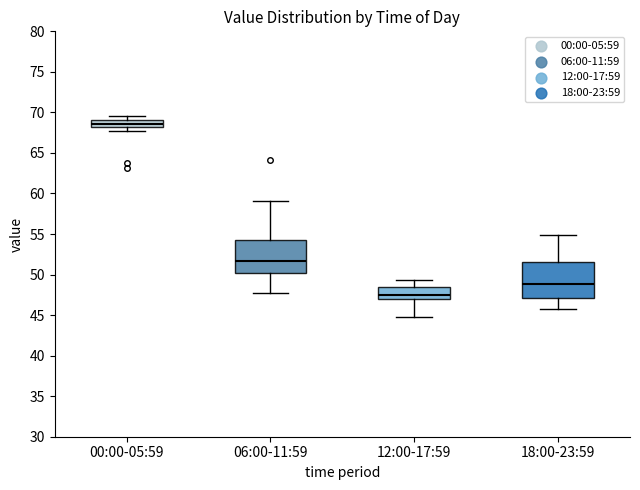

Reading left to right, read every box against the y-axis: the position of its median line, the range the box covers, and the ends of its whiskers. The values are not printed on the chart, so give them approximately, as read against the axis.

00:00-05:59: median 68.5, box 68.0 to 69.0, whiskers 67.5 to 69.5
06:00-11:59: median 51.5, box 50.0 to 54.5, whiskers 47.5 to 59.0
12:00-17:59: median 47.5, box 47.0 to 48.5, whiskers 45.0 to 49.5
18:00-23:59: median 49.0, box 47.0 to 51.5, whiskers 45.5 to 55.0